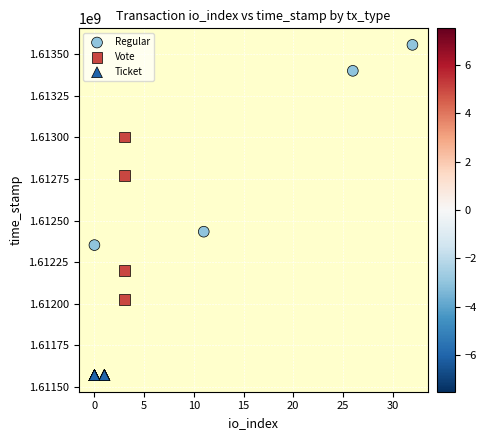

Which series contains the lowest Y value?

Ticket